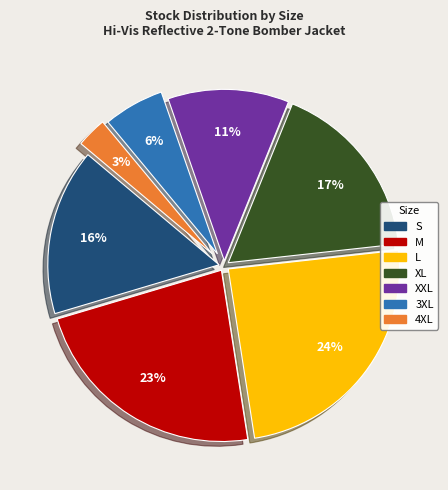

What is the largest slice in the pie chart?

L